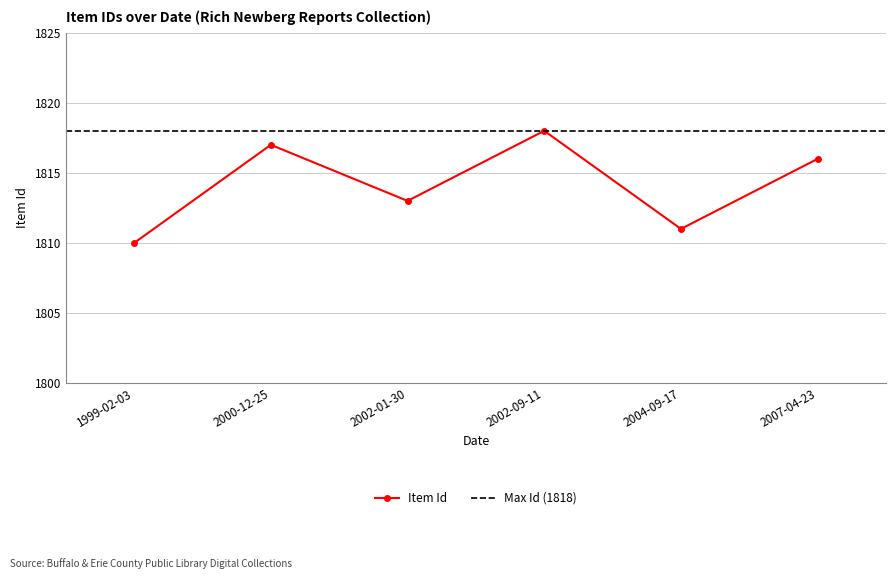

Does the chart have visible grid lines?

Yes